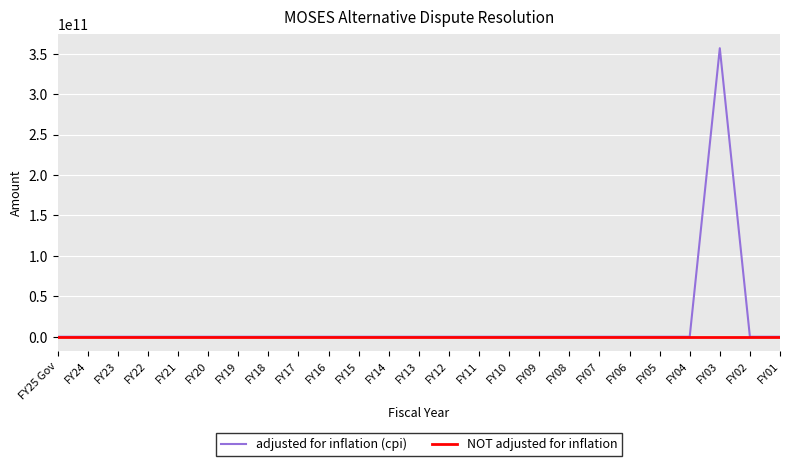

Does the chart display data point markers on the line(s)?

No